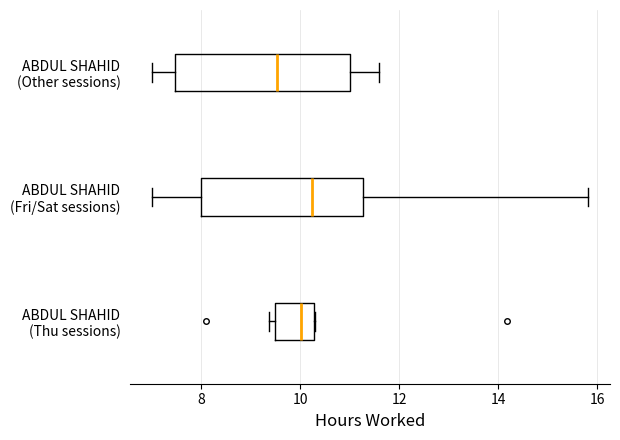

Which box's median line is the furthest to the right?

ABDUL SHAHID (Fri/Sat sessions)